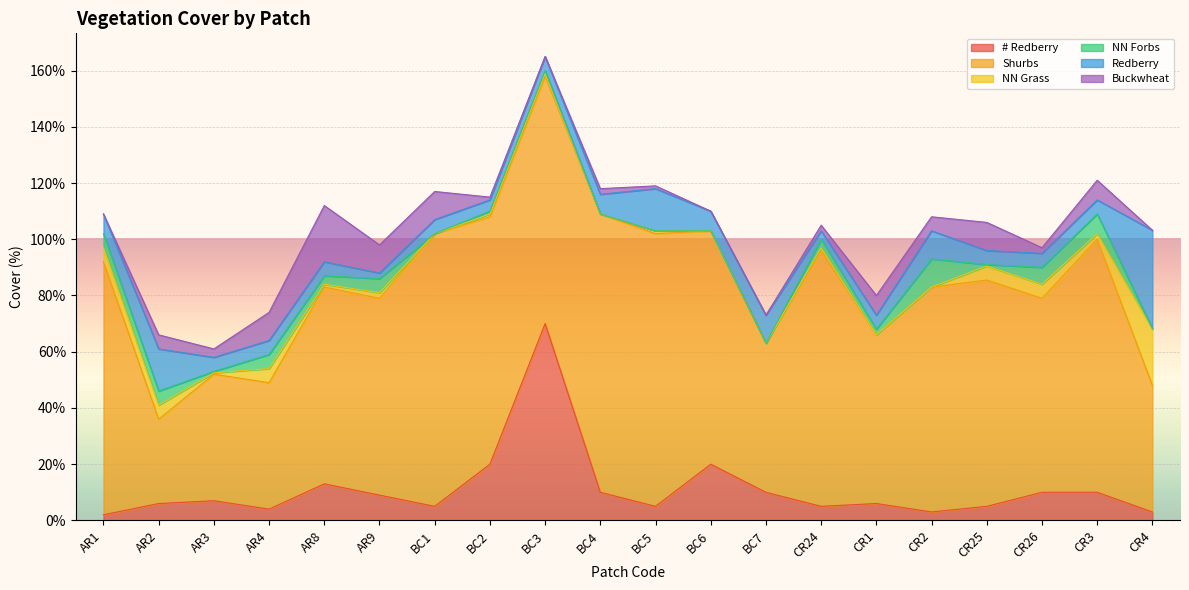

Is the value of # Redberry at CR1 greater than the value of NN Forbs at AR9?

Yes